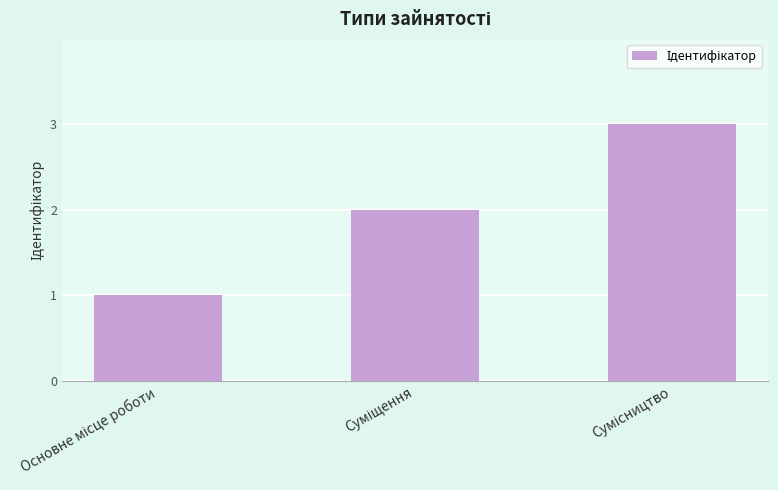

What is the greatest value displayed?

3